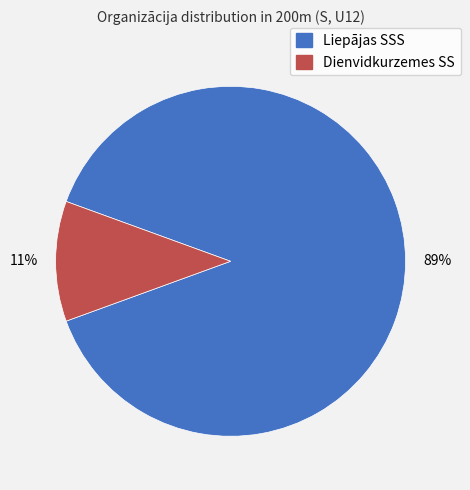

Between Liepājas SSS and Dienvidkurzemes SS, which is larger?

Liepājas SSS